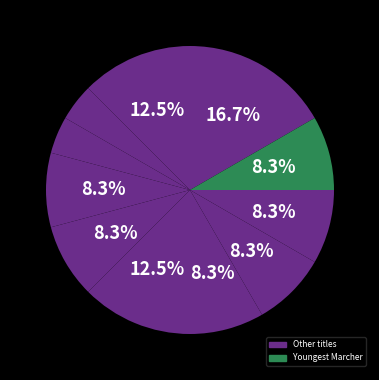

Count the number of slices in the pie.

11